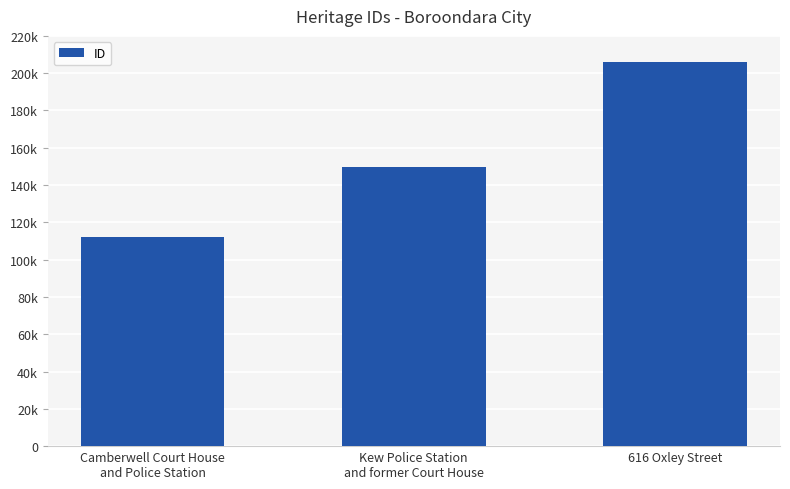

List the labels in order of value, largest first.

616 Oxley Street, Kew Police Station
and former Court House, Camberwell Court House
and Police Station